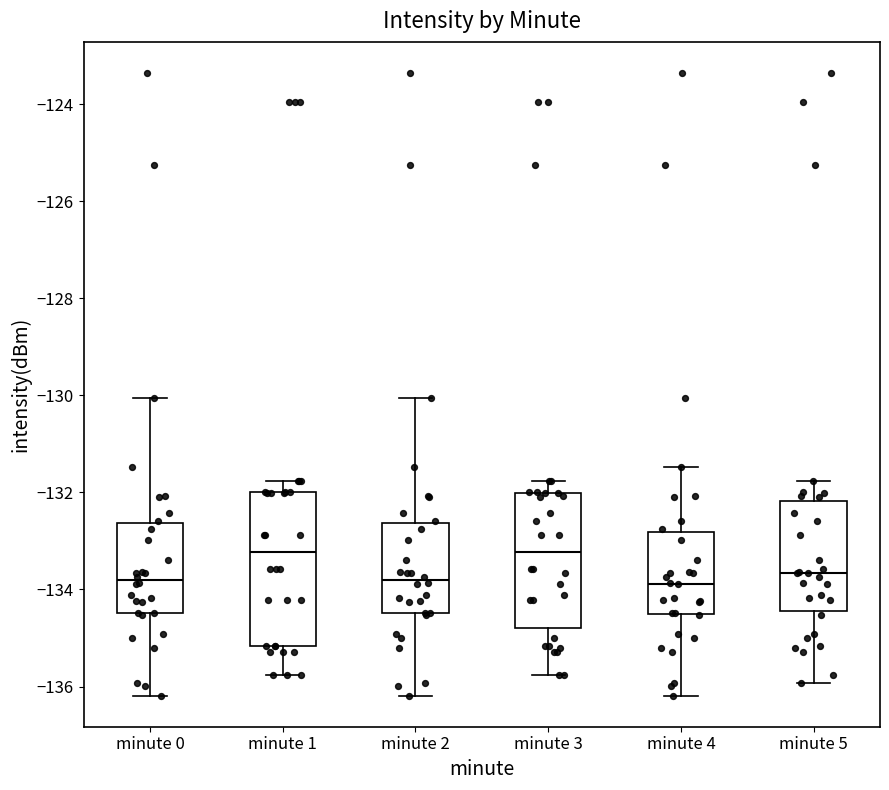

Which box is the tallest, from its lower edge to its upper edge?

minute 1